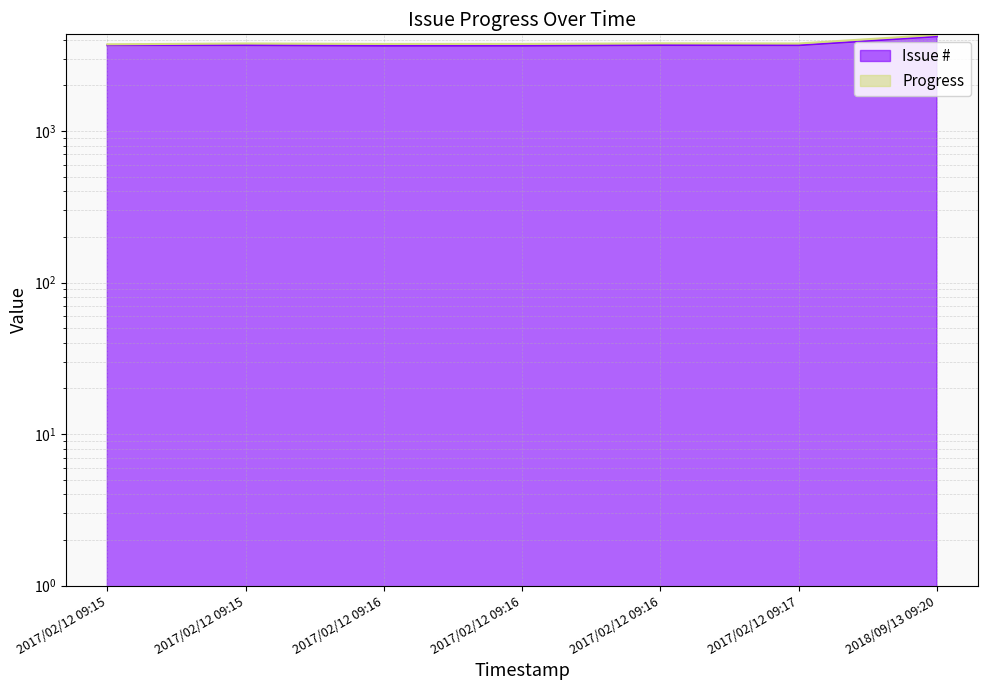

What is the change in value from 2017/02/12 09:15 to 2017/02/12 09:15?

-2